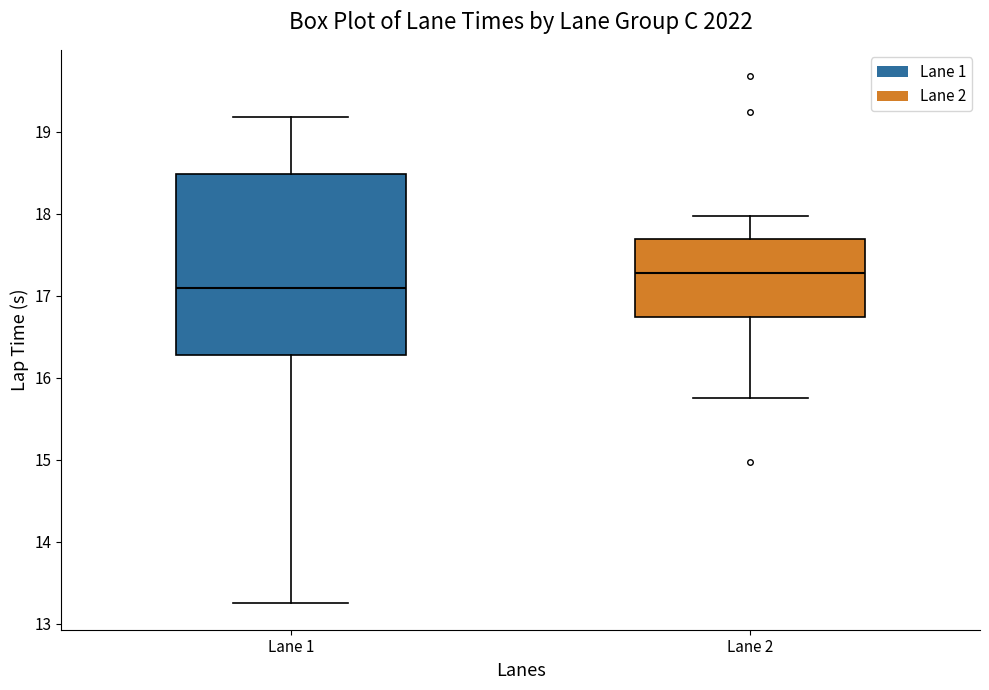

Where does the median line of the box for Lane 1 sit on the y-axis? The values are not printed on the chart, so give them approximately, as read against the axis.

17.1